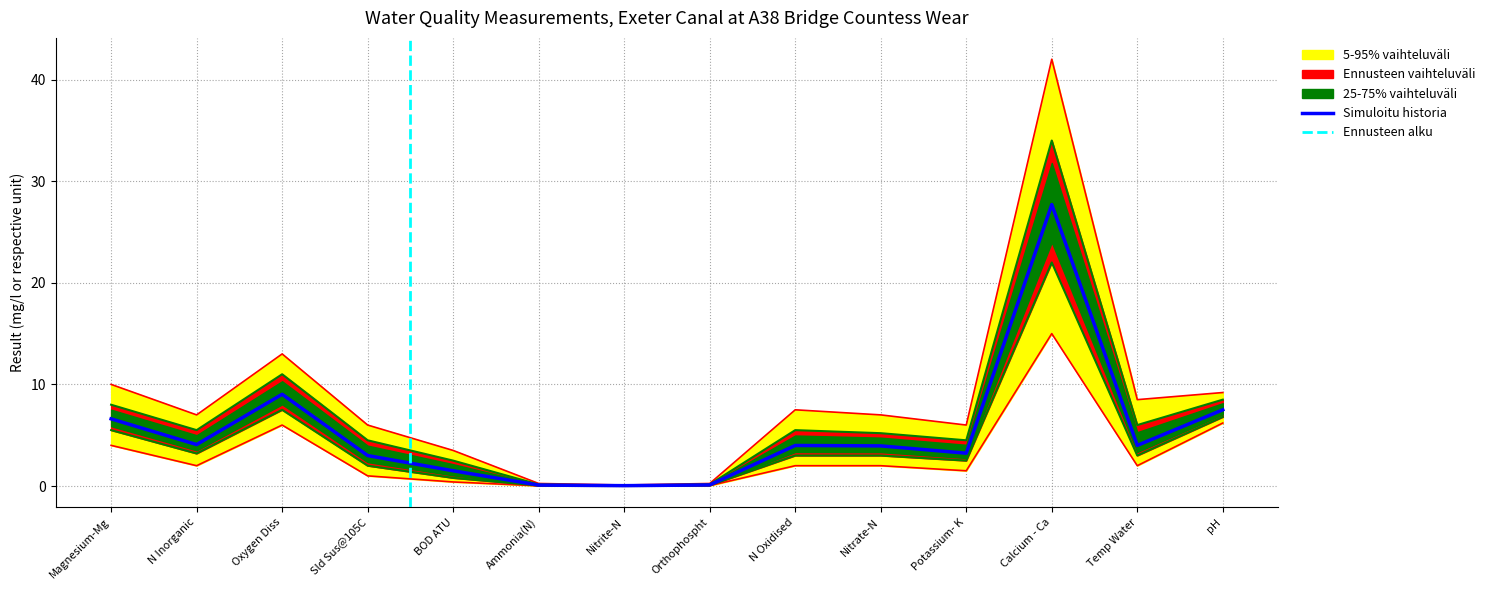

At pH, list the series in order from largest to smallest.

outer_upper, upper_band, result, lower_band, outer_lower